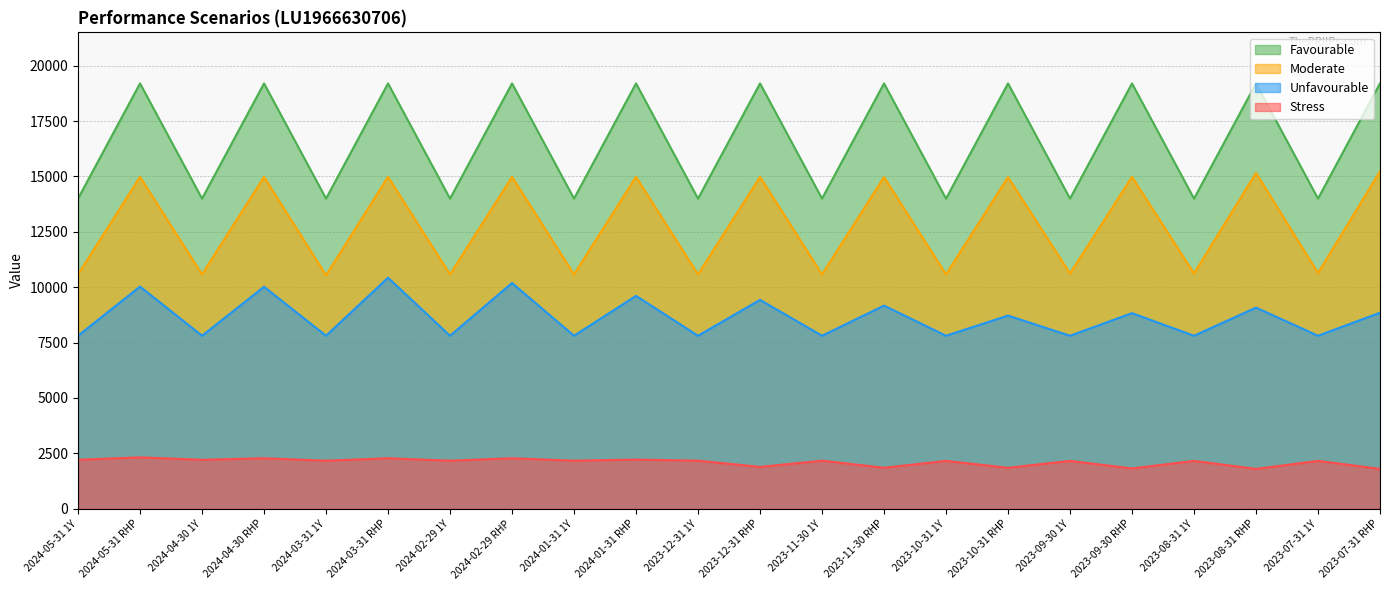

Which has a higher value, 2023-09-30 1Y or 2024-02-29 RHP?

2024-02-29 RHP